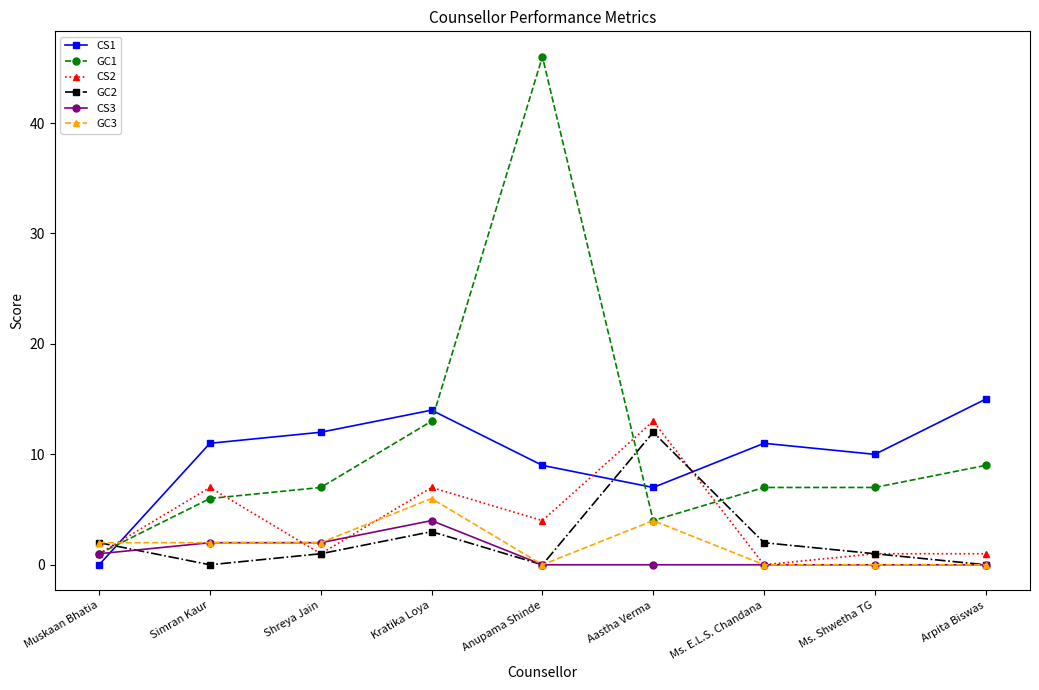

How many lines are shown in the chart?

6